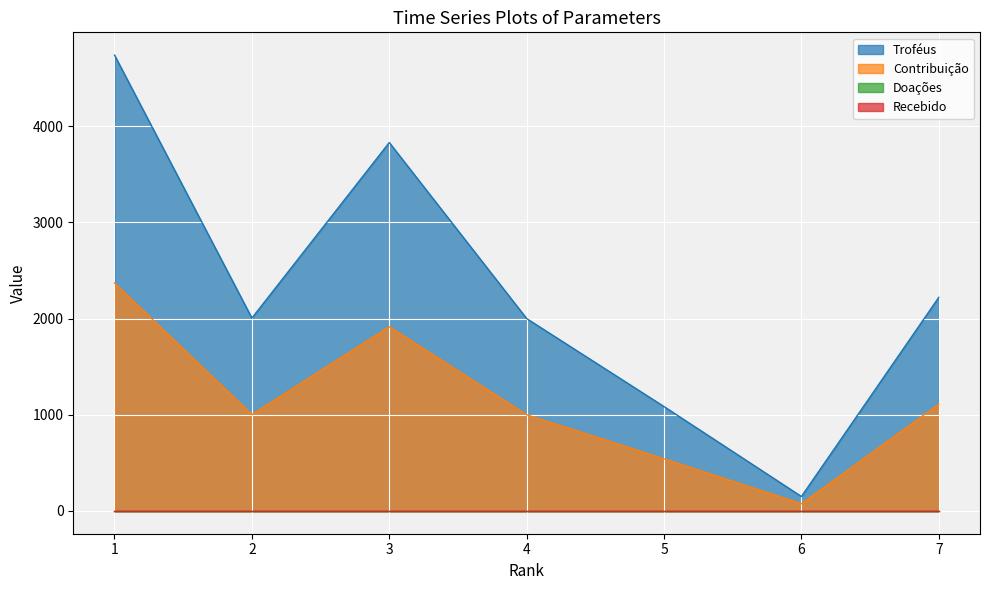

True or false: Contribuição and Troféus cross at least once.

False